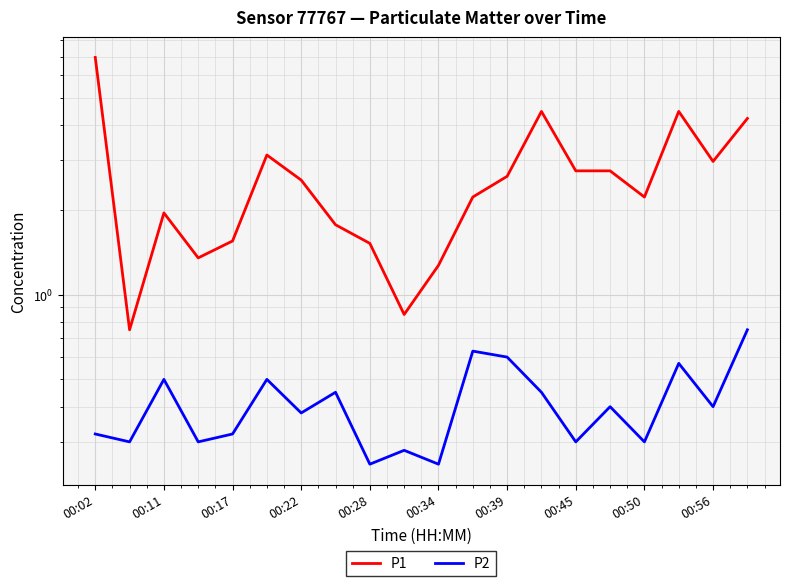

What is the value of the P1 point at the 16th from the left?

2.8